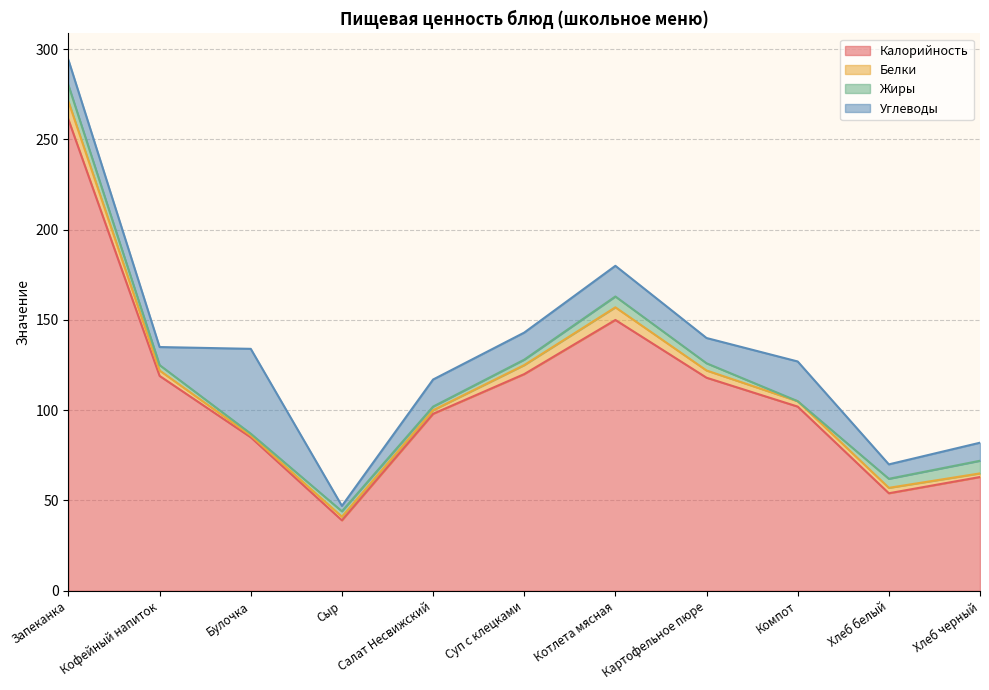

What is the label of the 6th point from the right?

Суп с клецками